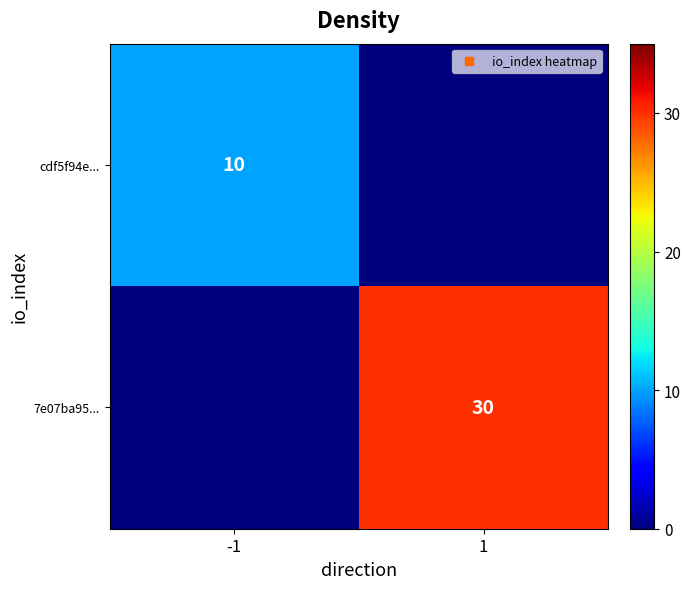

Which series has the largest range (max minus min)?

7e07ba95...